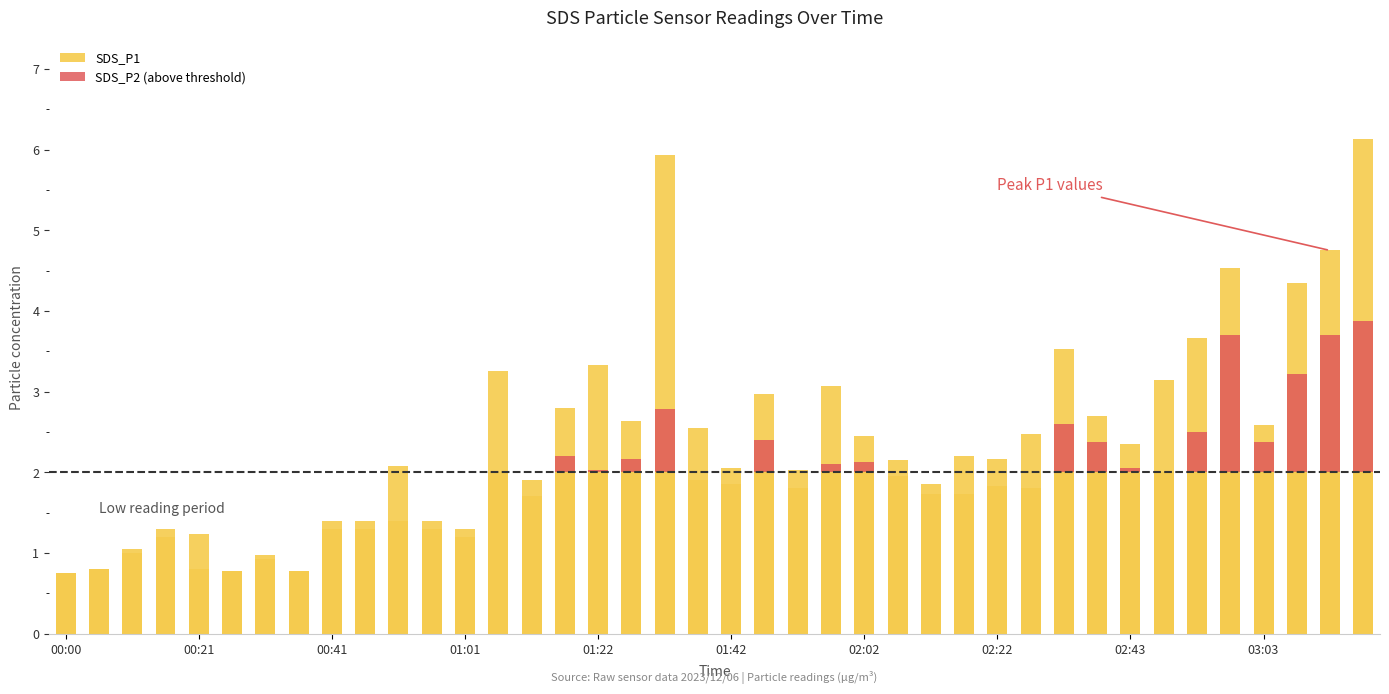

What is the total value across all series at 01:01?

2.5